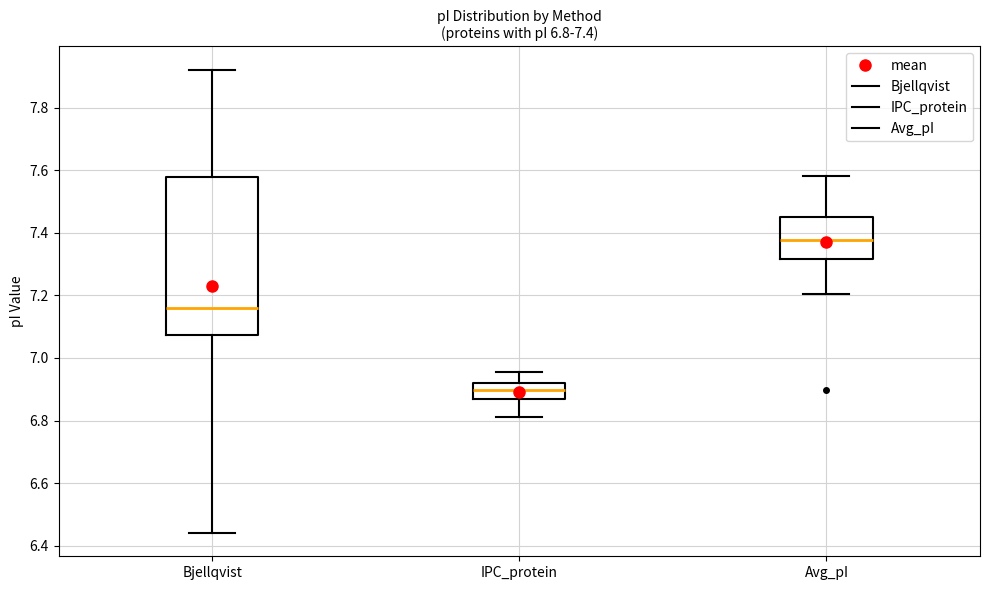

Which box has the highest median line?

Avg_pI